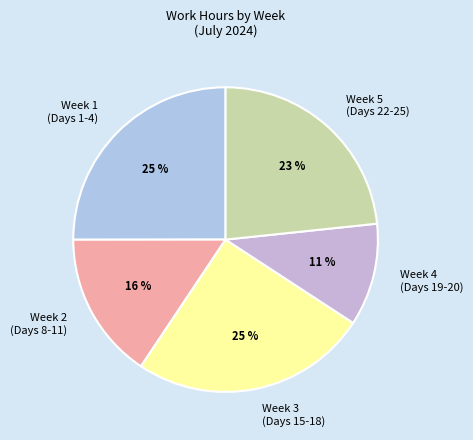

Does Week 3 (Days 15-18) represent more than half of the total?

No